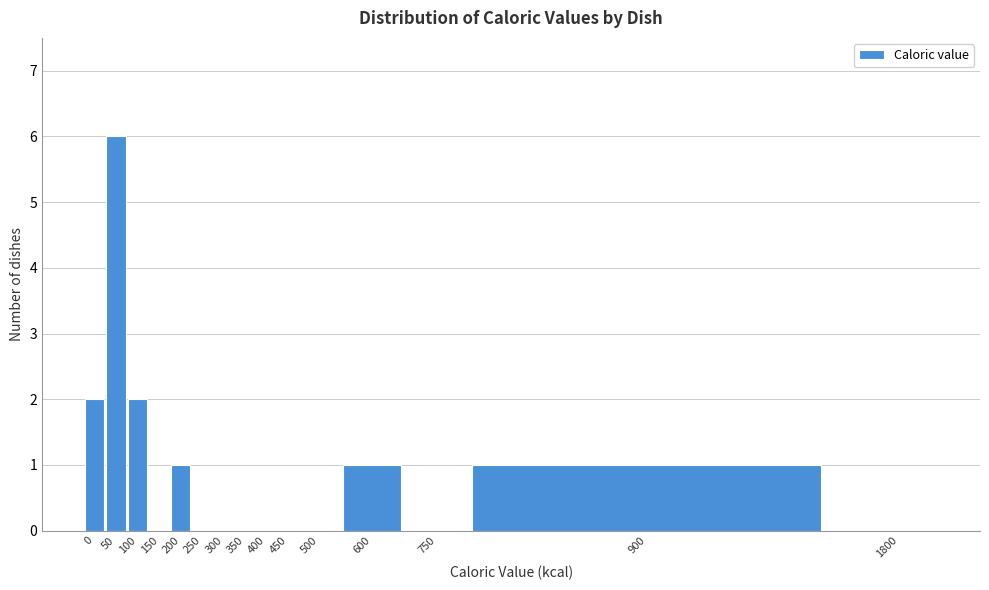

Reading left to right, what are all the values shown in this chart?

0=2	50=6	100=2	150=0	200=1	250=0	300=0	350=0	400=0	450=0	500=0	600=1	750=0	900=1	1800=0